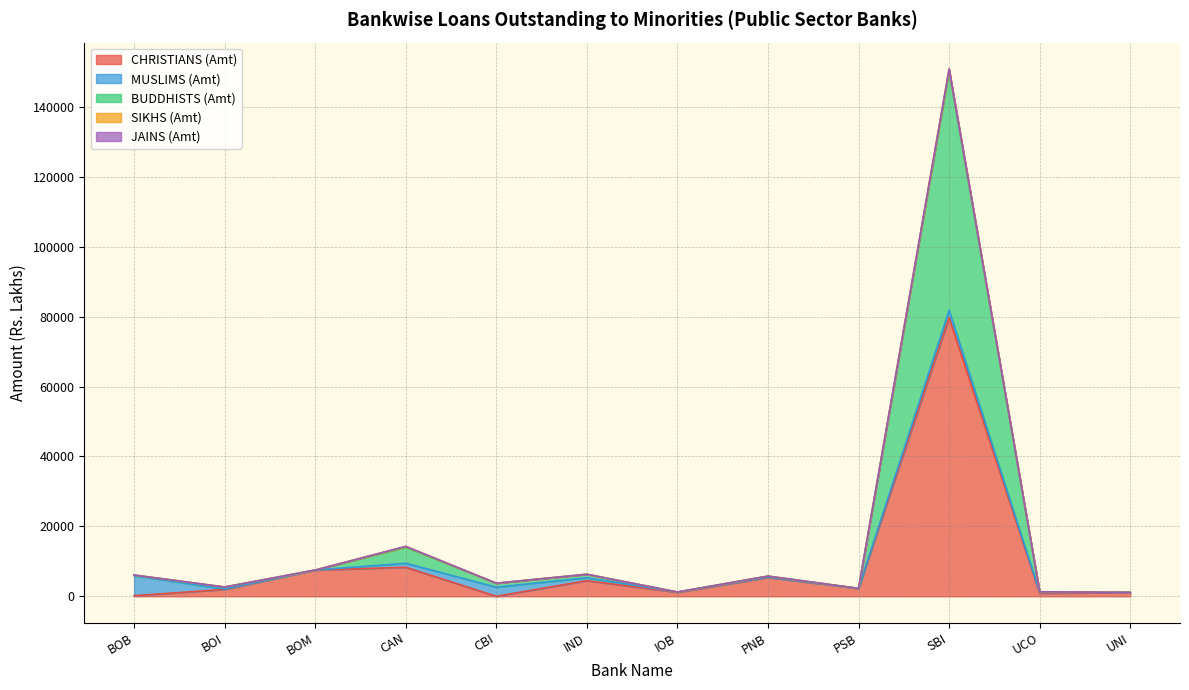

What is the difference between the highest and lowest values at UCO?

399.6